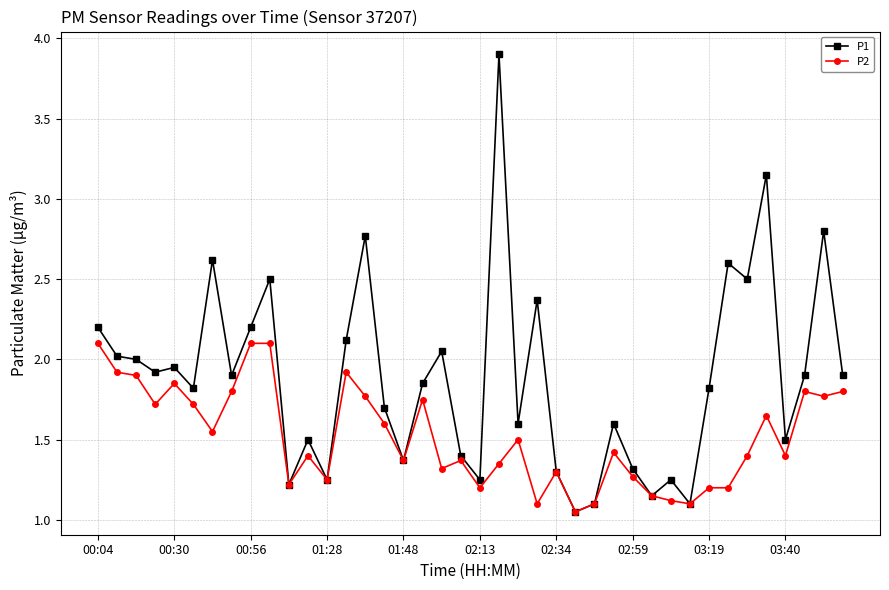

What are all the series names shown in the legend?

P1, P2